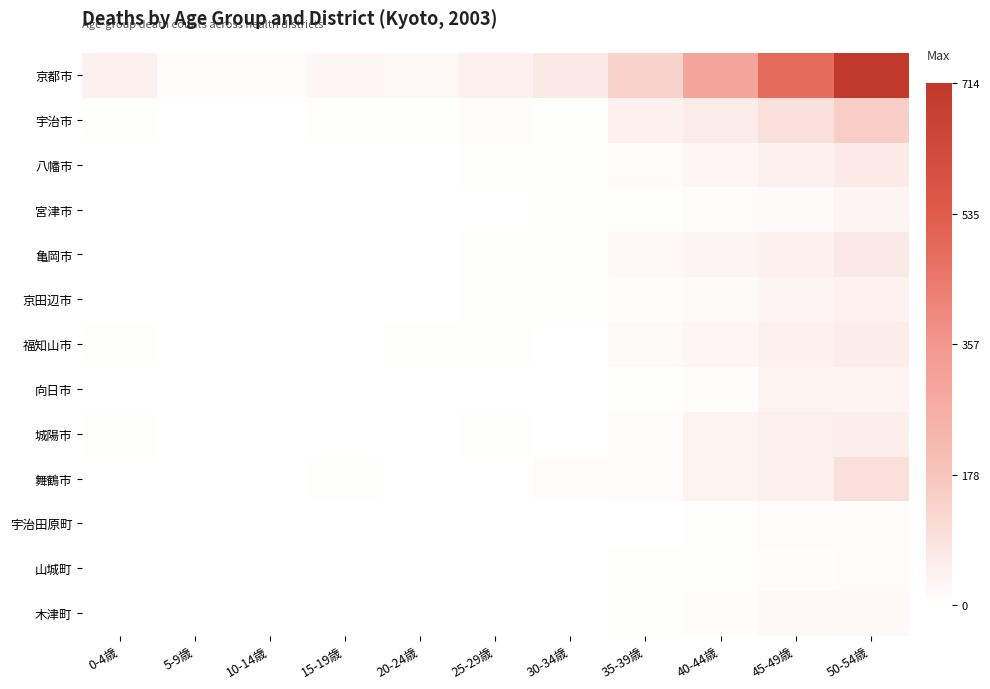

Between 25-29歳 and 50-54歳, which is larger?

50-54歳